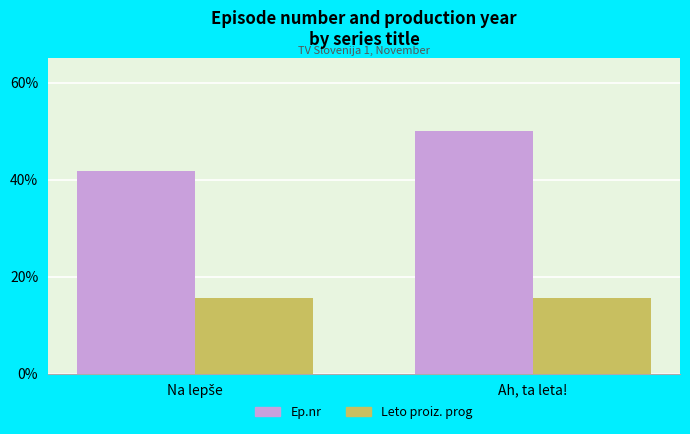

At which category is the sum across all series the highest?

Ah, ta leta!